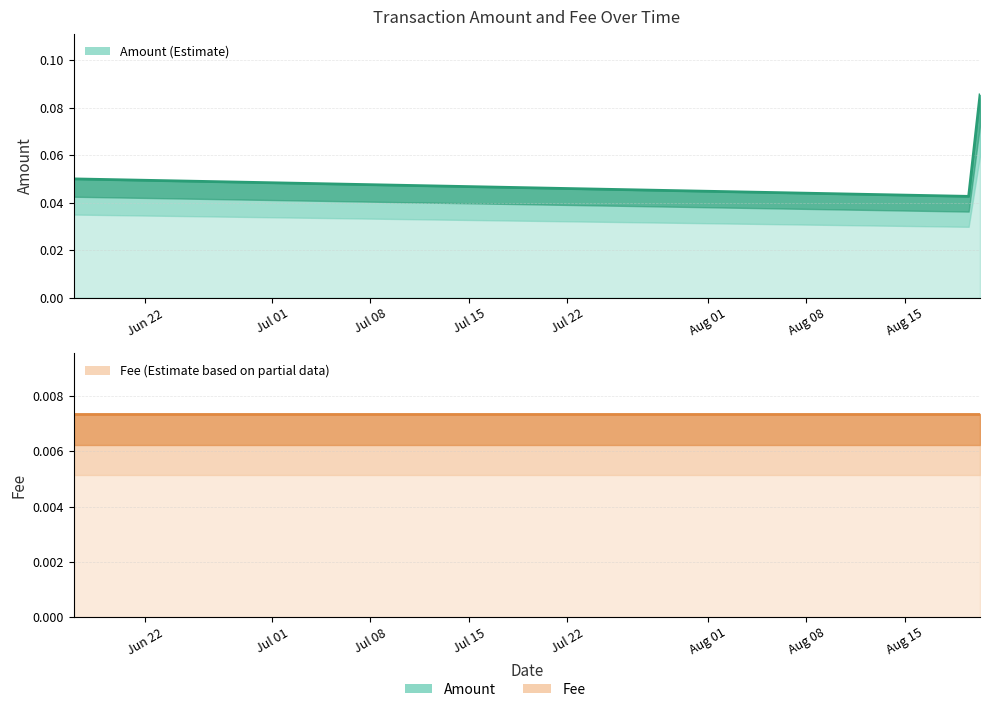

Which series has the largest total across all categories?

Amount